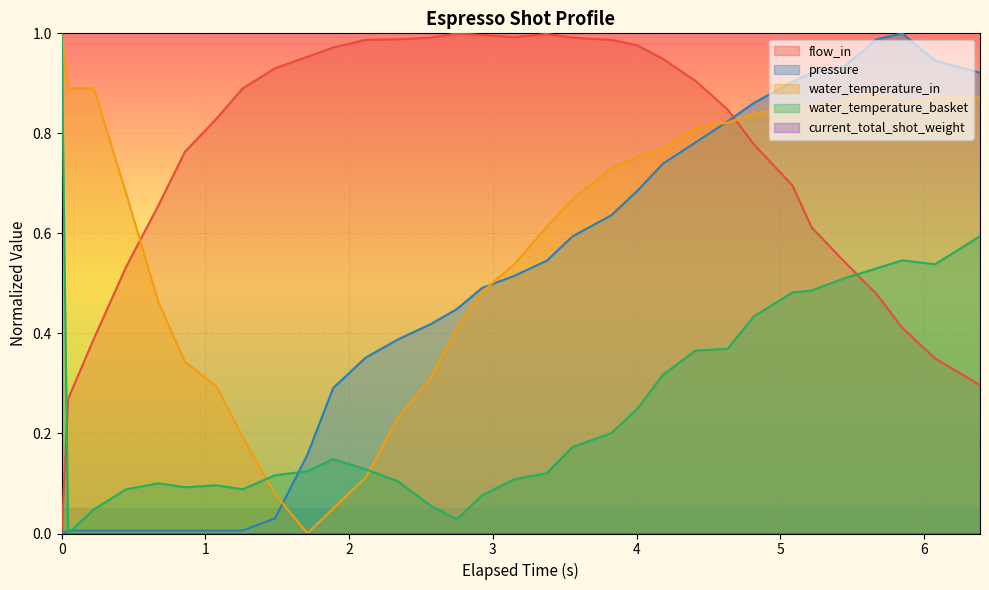

Reading left to right, what are all the values shown in this chart?

flow_in: 0.0	0.3	0.4	0.5	0.7	0.8	0.8	0.9	0.9	1.0	1.0	1.0	1.0	1.0	1.0	1.0	1.0	1.0	1.0	1.0	1.0	0.9	0.9	0.8	0.8	0.7	0.6	0.5	0.5	0.4	0.4	0.3
pressure: 0.0	0.0	0.0	0.0	0.0	0.0	0.0	0.0	0.0	0.2	0.3	0.4	0.4	0.4	0.4	0.5	0.5	0.5	0.6	0.6	0.7	0.7	0.8	0.8	0.9	0.9	0.9	0.9	1.0	1.0	0.9	0.9
water_temperature_in: 1.0	0.9	0.9	0.7	0.5	0.3	0.3	0.2	0.1	0.0	0.0	0.1	0.2	0.3	0.4	0.5	0.5	0.6	0.7	0.7	0.8	0.8	0.8	0.8	0.8	0.9	0.8	0.9	0.9	0.9	0.9	0.9
water_temperature_basket: 1.0	0.0	0.0	0.1	0.1	0.1	0.1	0.1	0.1	0.1	0.1	0.1	0.1	0.1	0.0	0.1	0.1	0.1	0.2	0.2	0.2	0.3	0.4	0.4	0.4	0.5	0.5	0.5	0.5	0.5	0.5	0.6